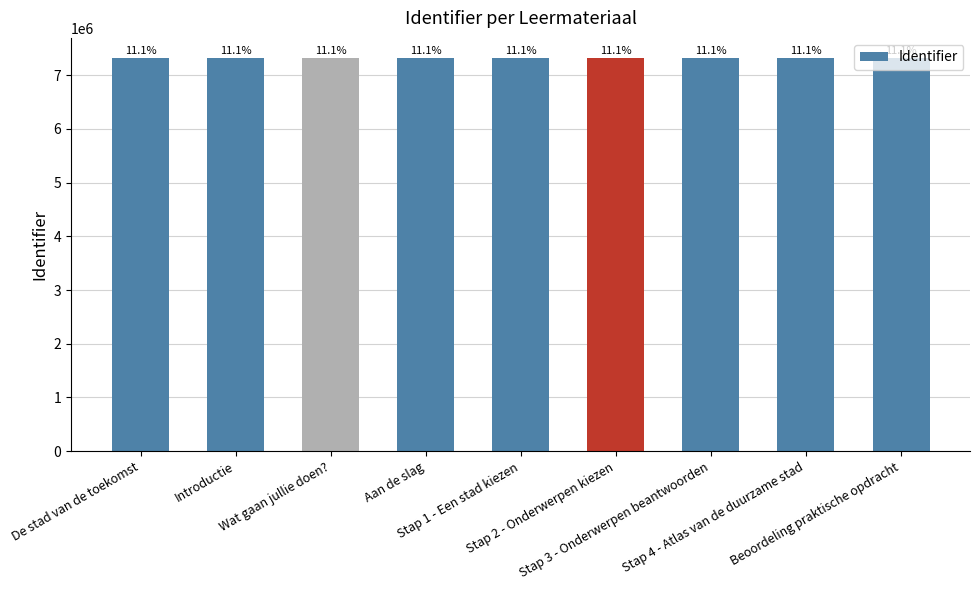

What is the average value?

7325975